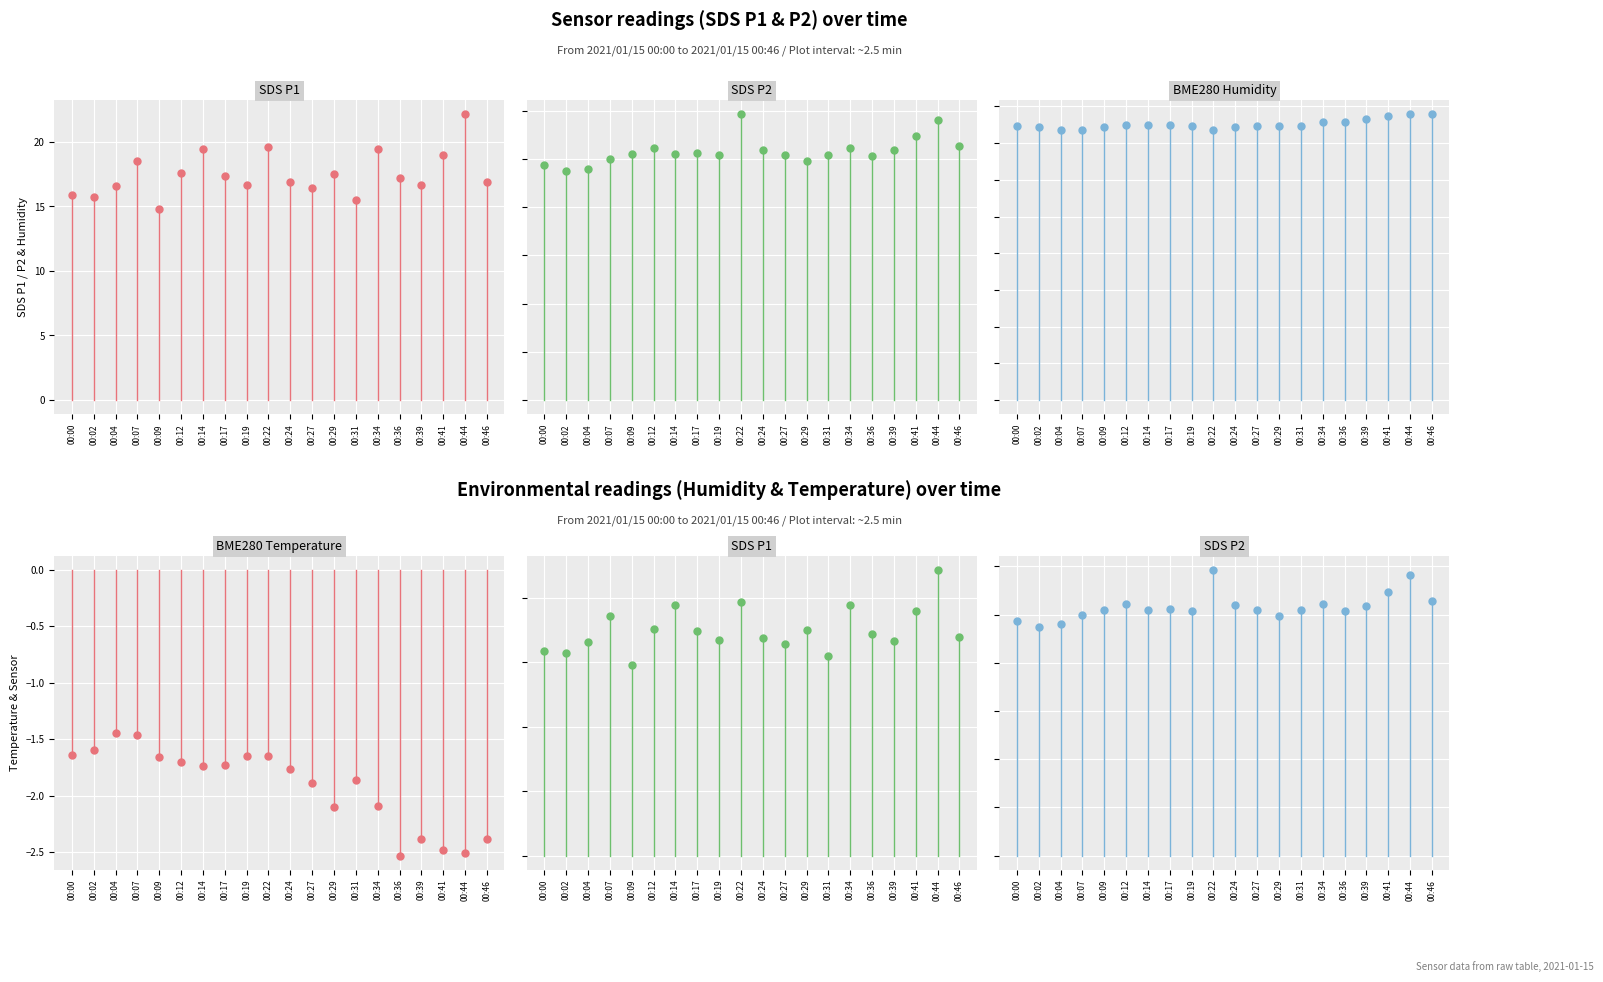

How many data points in BME280_humidity are above 74?

17